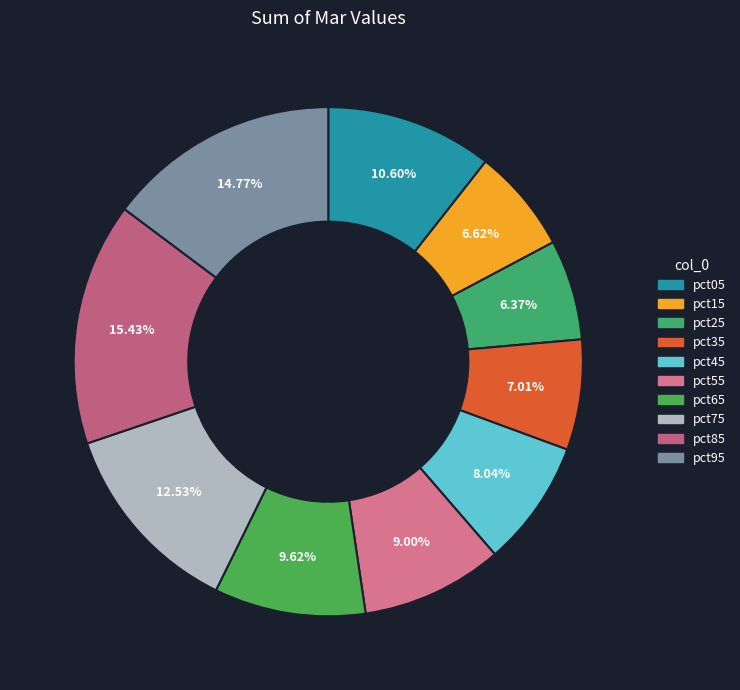

To the nearest percent, what portion does pct05 represent?

11%